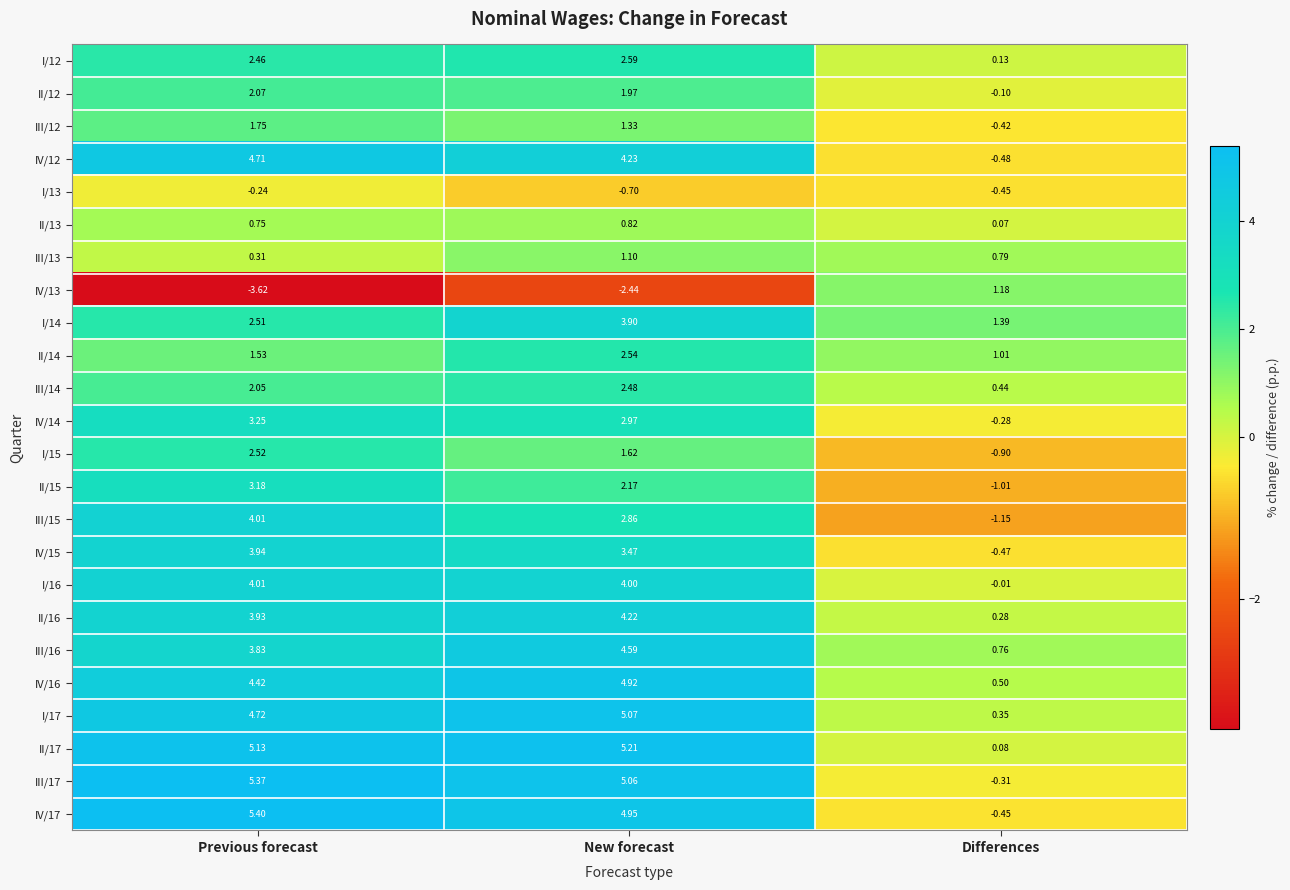

List the labels in order of II/14 value, largest first.

New forecast, Previous forecast, Differences